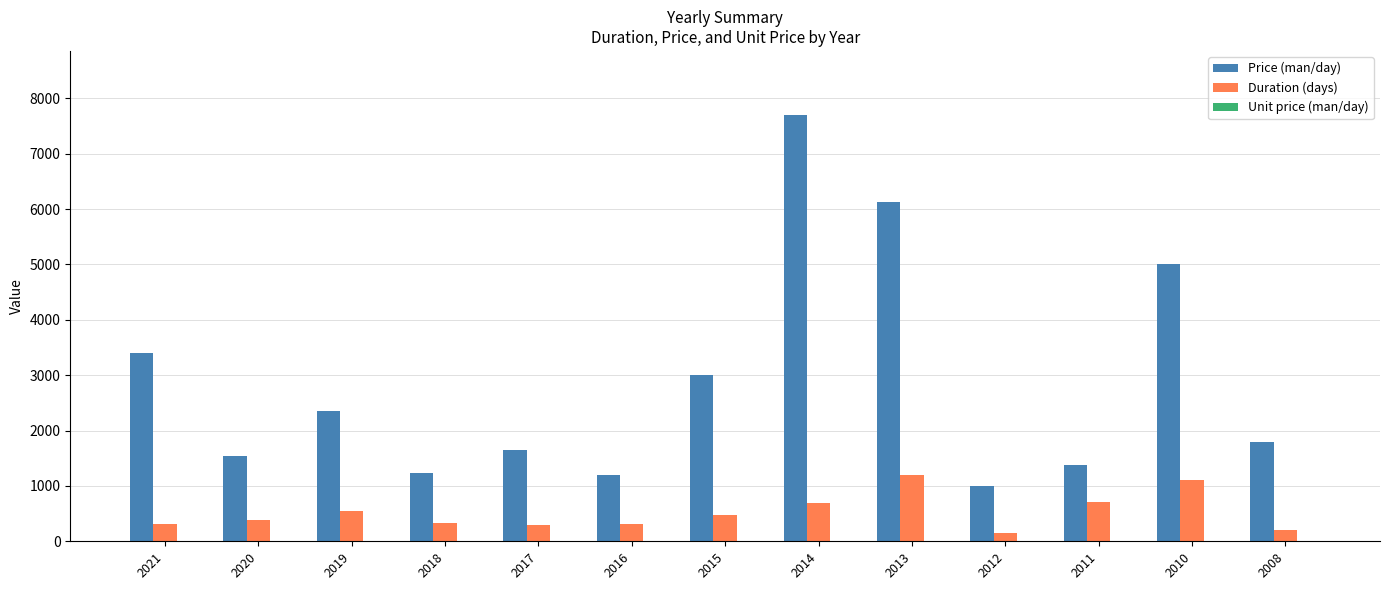

What value does the Price (man/day) series have at 2018?

1237.5